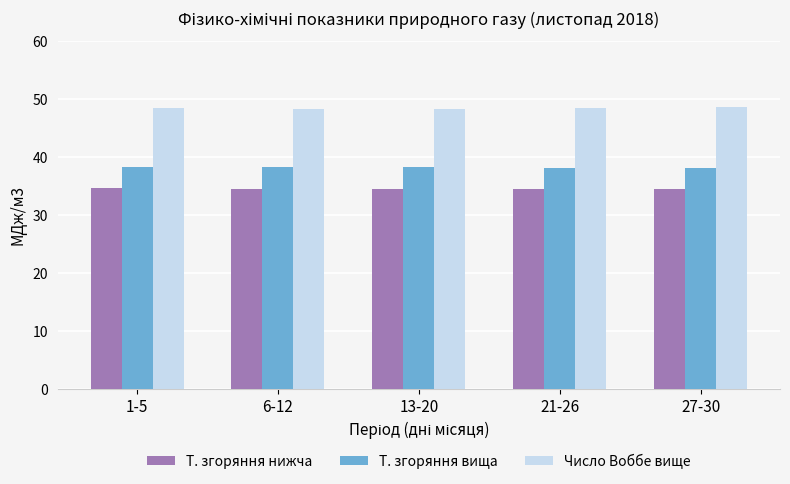

What are all the series names shown in the legend?

Т. згоряння нижча, Т. згоряння вища, Число Воббе вище